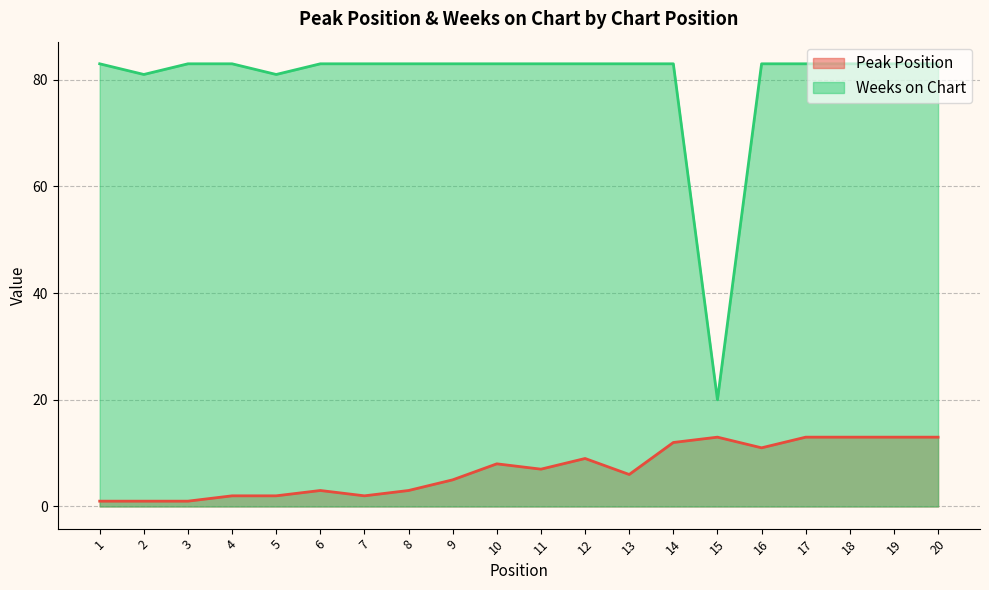

What is the spread (max minus min) of values at 17?

70